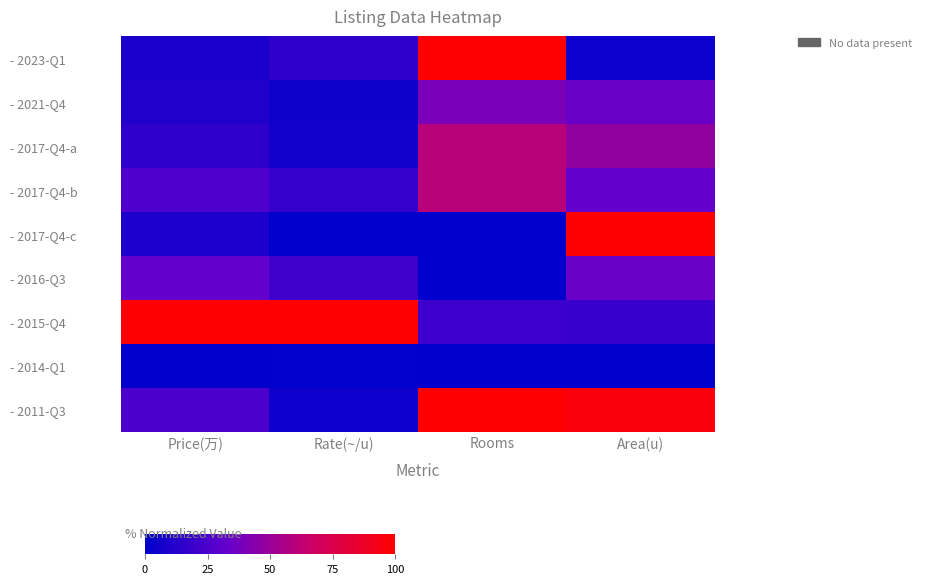

Reading left to right, transcribe all the data shown in this chart.

- 2023-Q1: Price(万)=9.3	Rate(~/u)=14.9	Rooms=100.0	Area(u)=4.2
- 2021-Q4: Price(万)=11.6	Rate(~/u)=5.5	Rooms=40.0	Area(u)=34.7
- 2017-Q4-a: Price(万)=15.1	Rate(~/u)=6.1	Rooms=60.0	Area(u)=47.4
- 2017-Q4-b: Price(万)=26.2	Rate(~/u)=17.1	Rooms=60.0	Area(u)=32.6
- 2017-Q4-c: Price(万)=10.1	Rate(~/u)=0.0	Rooms=0.0	Area(u)=100.0
- 2016-Q3: Price(万)=32.7	Rate(~/u)=21.0	Rooms=0.0	Area(u)=34.7
- 2015-Q4: Price(万)=100.0	Rate(~/u)=100.0	Rooms=20.0	Area(u)=18.9
- 2014-Q1: Price(万)=0.0	Rate(~/u)=0.6	Rooms=0.0	Area(u)=0.0
- 2011-Q3: Price(万)=24.8	Rate(~/u)=5.0	Rooms=100.0	Area(u)=95.8